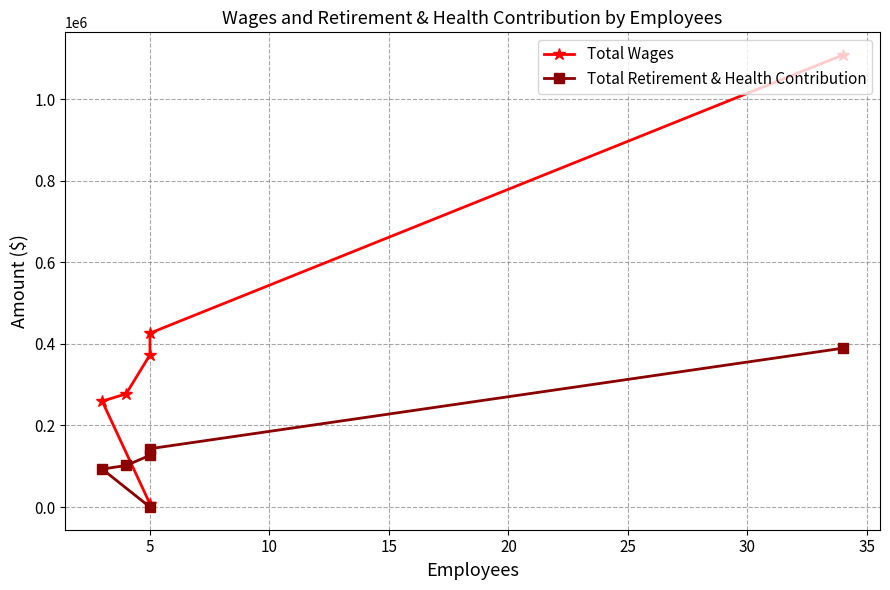

Reading left to right, list all the values displayed in this chart.

Total Wages: 1107985	426298	373208	277458	259596	7650
Total Retirement & Health Contribution: 389440	143137	126936	102000	93219	0